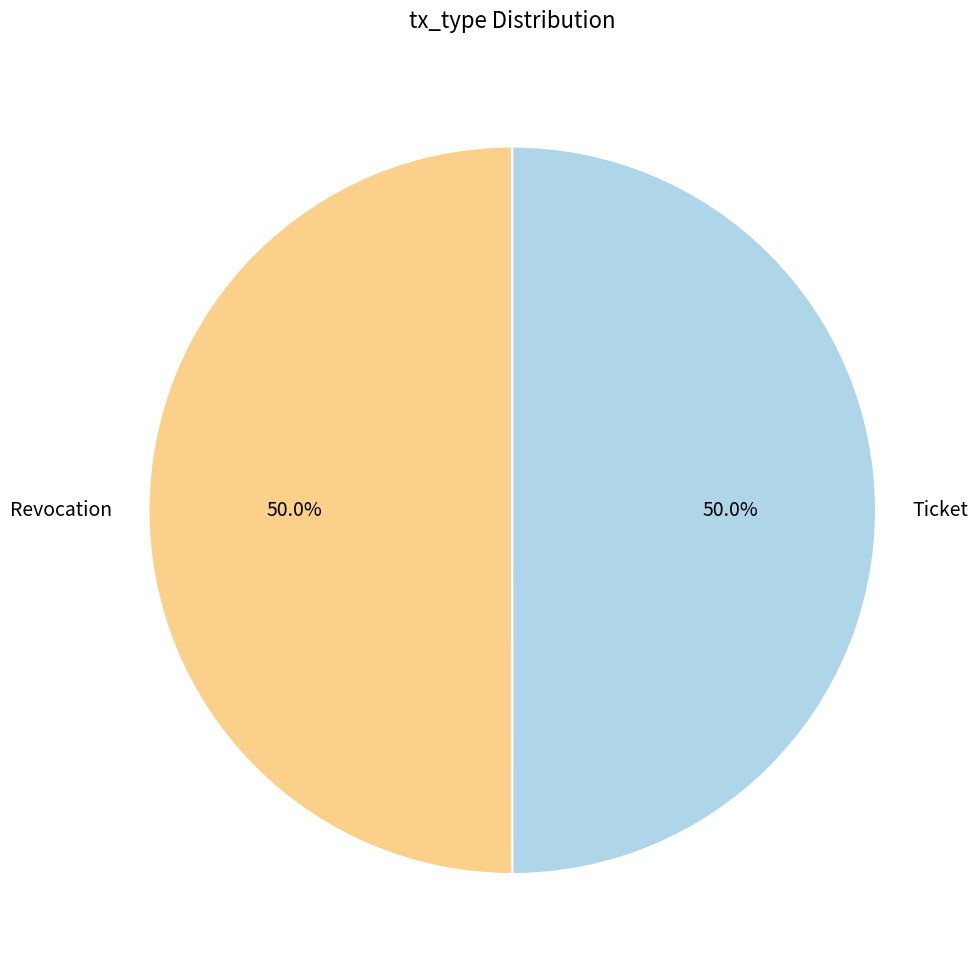

What is the ratio of the value at Ticket to the value at Revocation?

1.0